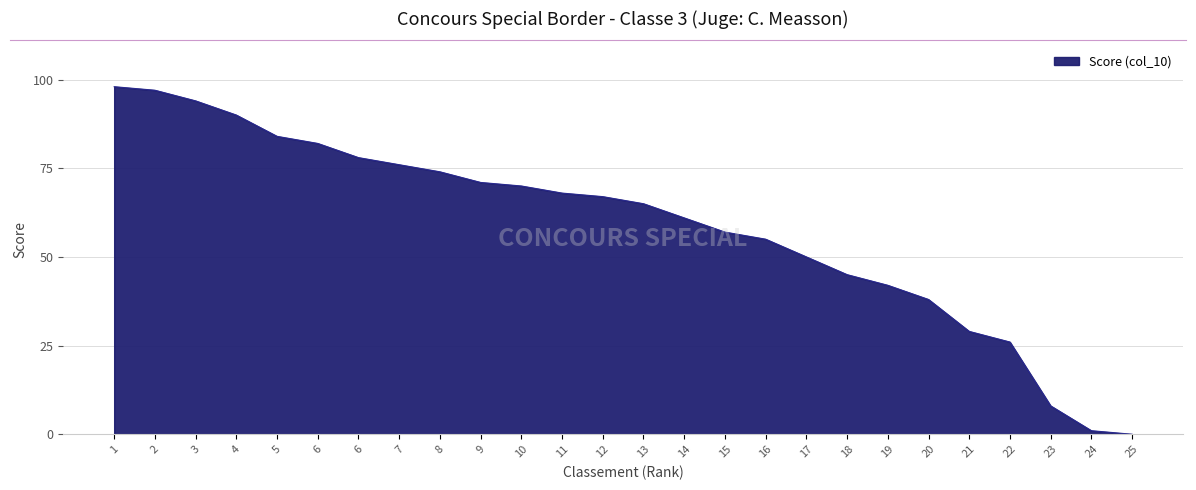

How many lines are shown in the chart?

1